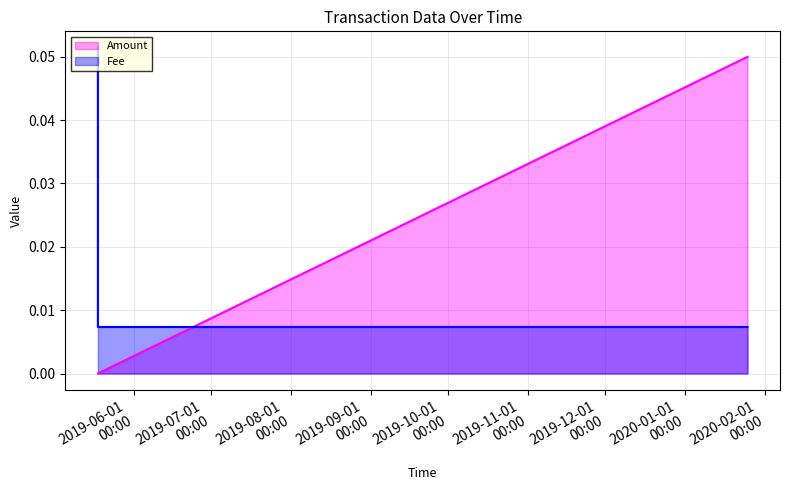

List the series in order of their peak value, highest first.

Fee, Amount